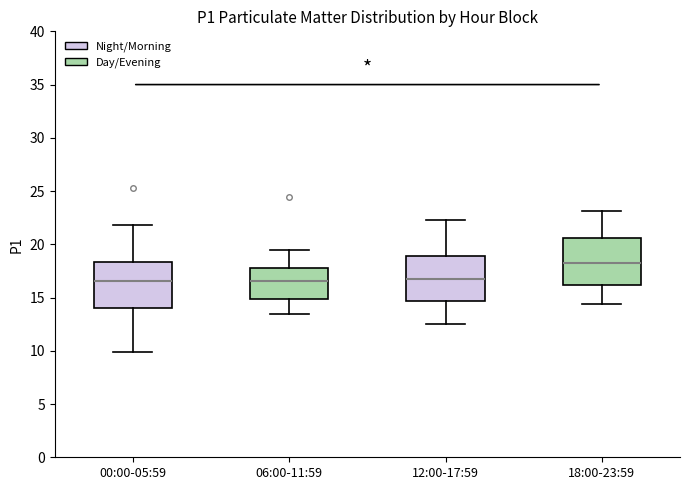

Where does the median line of the box for 18:00-23:59 sit on the y-axis? The values are not printed on the chart, so give them approximately, as read against the axis.

18.0